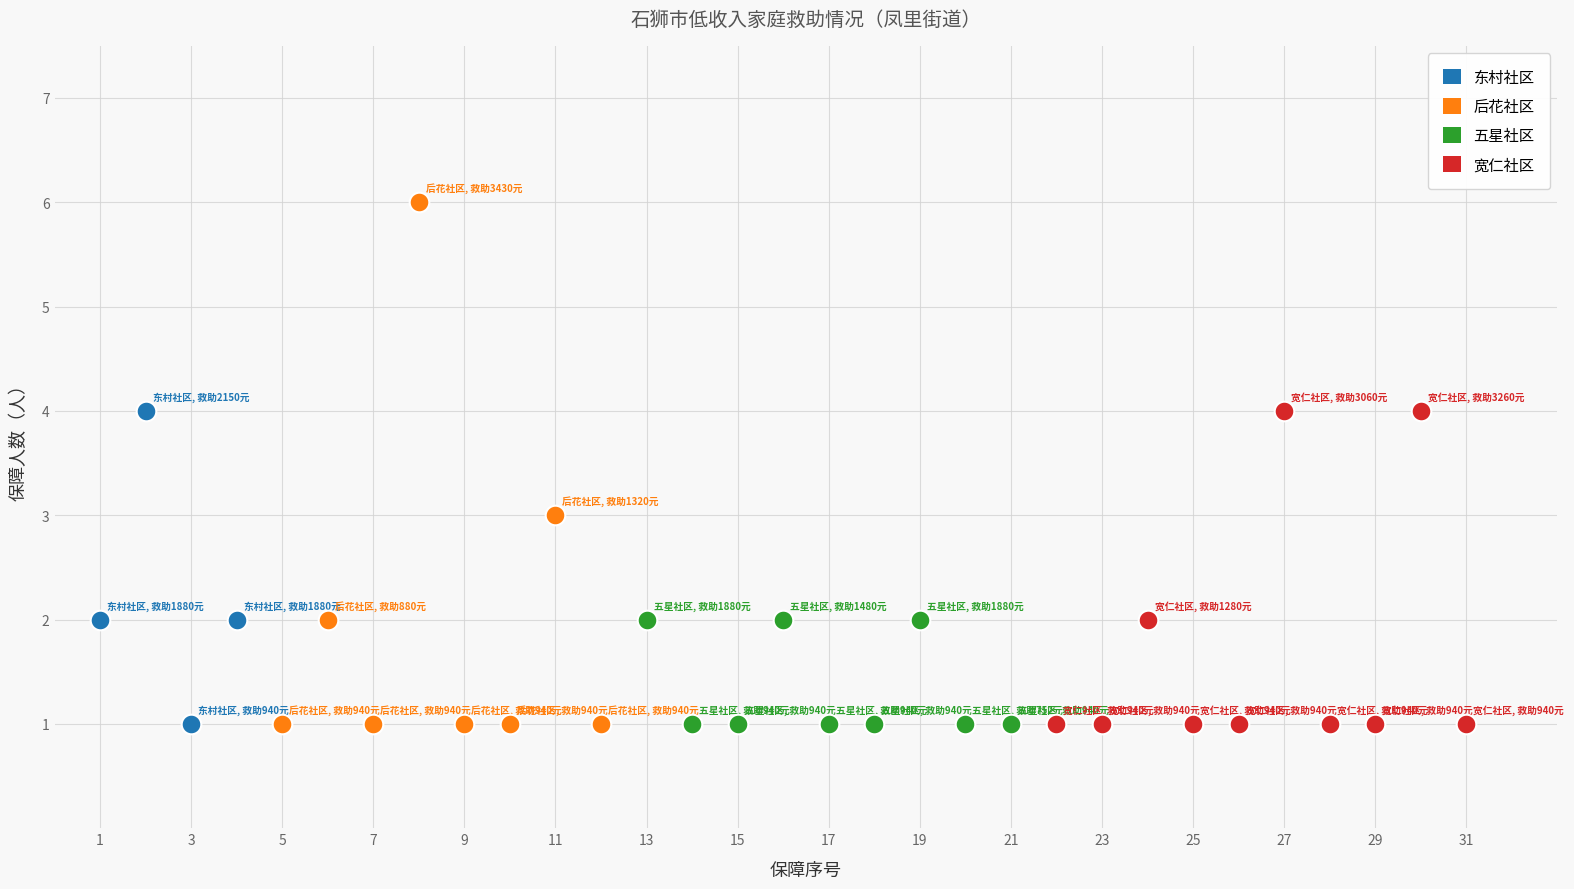

Which series has the largest Y range (max minus min)?

后花社区